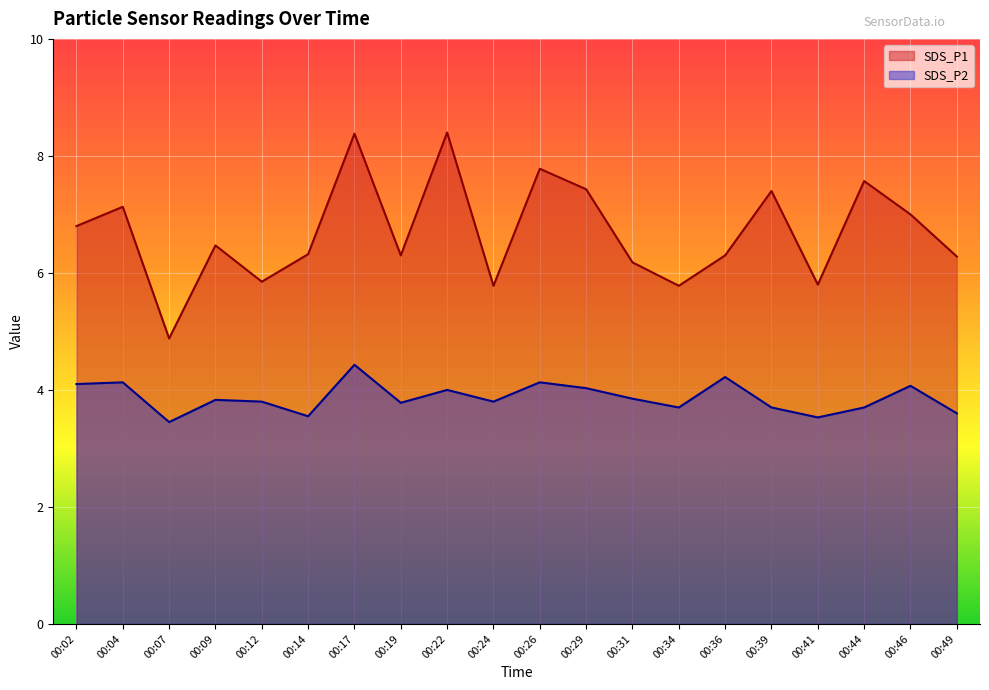

Rank the series at 00:36 from highest to lowest value.

SDS_P1, SDS_P2